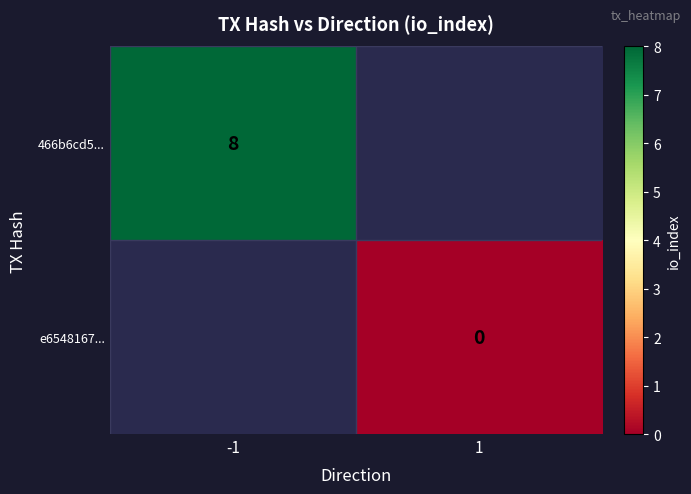

Which label corresponds to the largest value in the chart?

-1